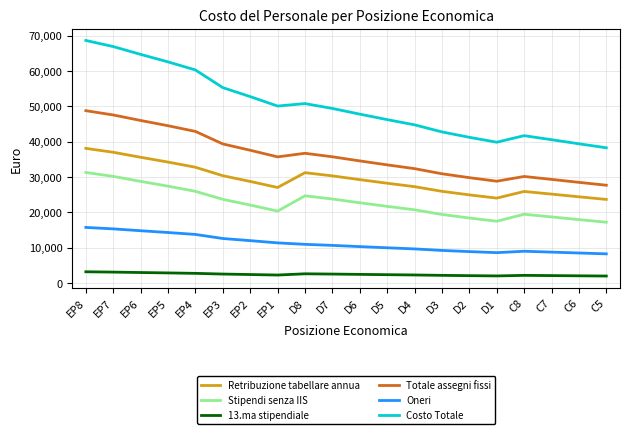

Which category has the highest value across all series?

EP8